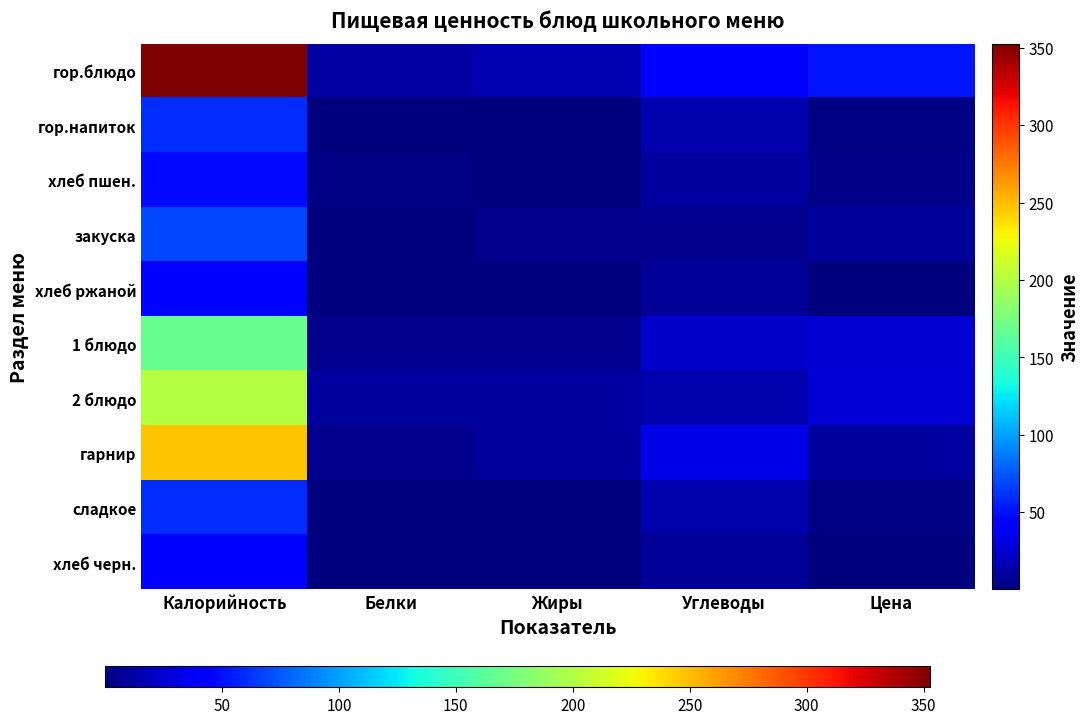

Which label corresponds to the largest value in the chart?

Калорийность